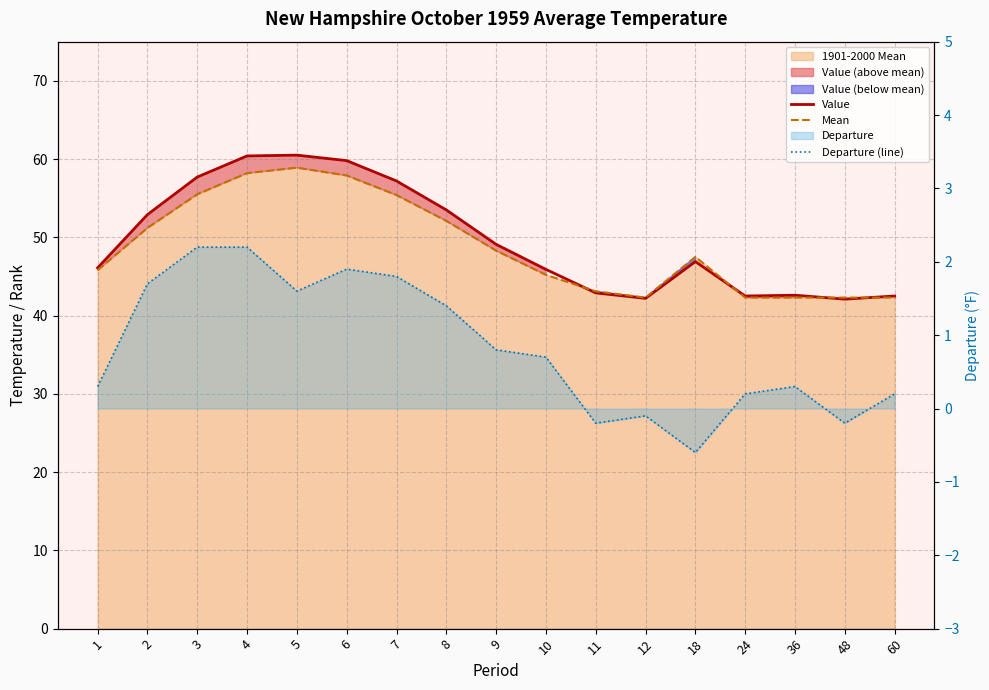

At which label does Mean reach its minimum?

12